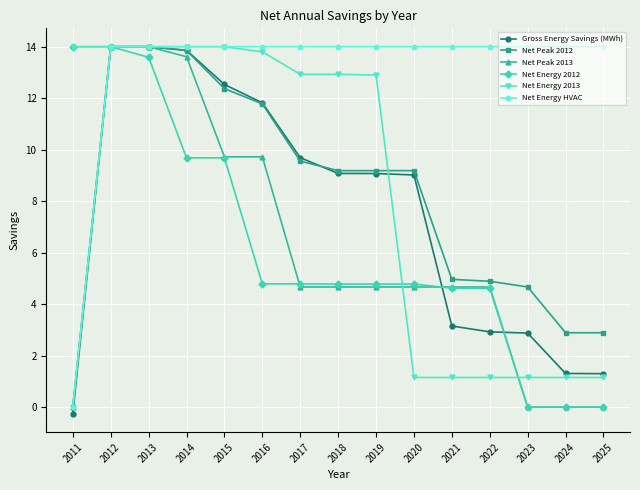

At how many categories does at least one series exceed 5?

15